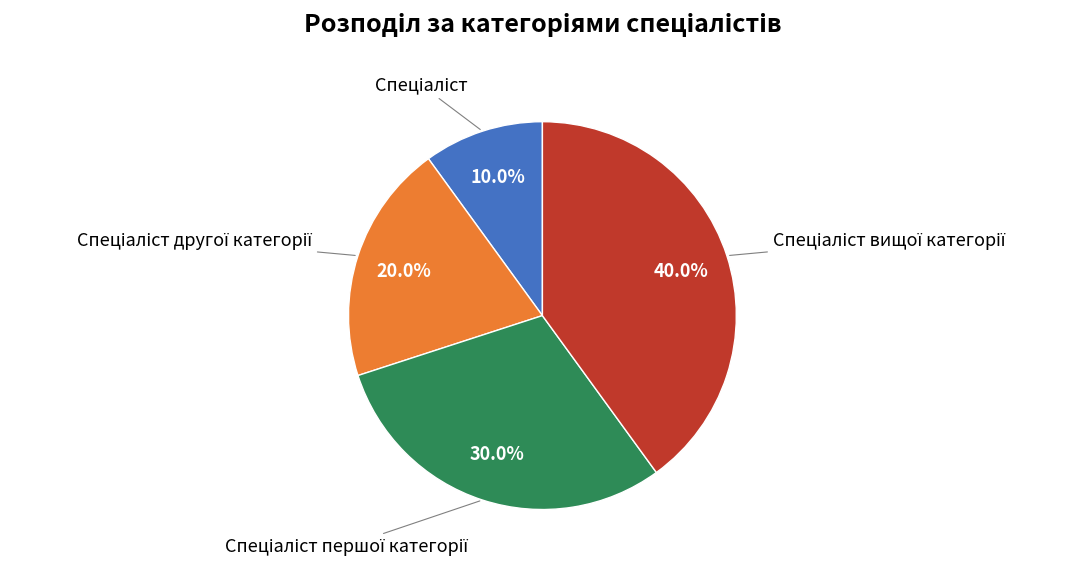

Is there a majority slice in this chart?

No